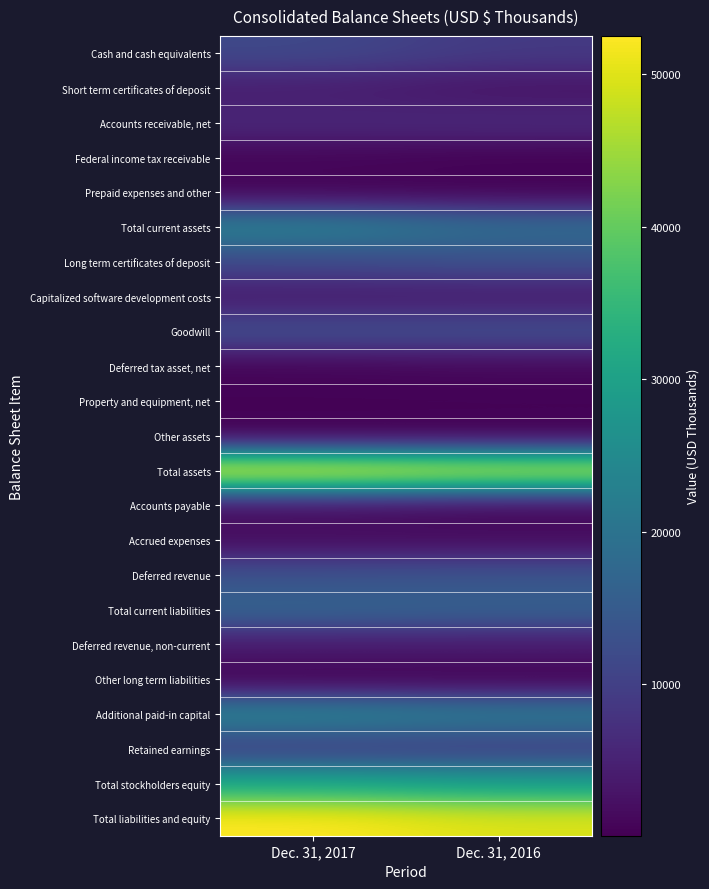

Reading right to left, extract all data points from this chart.

Cash and cash equivalents: Dec. 31, 2016=8895	Dec. 31, 2017=11583
Short term certificates of deposit: Dec. 31, 2016=2754	Dec. 31, 2017=4291
Accounts receivable, net: Dec. 31, 2016=6288	Dec. 31, 2017=5925
Federal income tax receivable: Dec. 31, 2016=292	Dec. 31, 2017=822
Prepaid expenses and other: Dec. 31, 2016=531	Dec. 31, 2017=675
Total current assets: Dec. 31, 2016=18760	Dec. 31, 2017=23296
Long term certificates of deposit: Dec. 31, 2016=12779	Dec. 31, 2017=11503
Capitalized software development costs: Dec. 31, 2016=3743	Dec. 31, 2017=3786
Goodwill: Dec. 31, 2016=12712	Dec. 31, 2017=12712
Deferred tax asset, net: Dec. 31, 2016=1050	Dec. 31, 2017=651
Property and equipment, net: Dec. 31, 2016=456	Dec. 31, 2017=481
Other assets: Dec. 31, 2016=245	Dec. 31, 2017=84
Total assets: Dec. 31, 2016=49745	Dec. 31, 2017=52513
Accounts payable: Dec. 31, 2016=930	Dec. 31, 2017=1900
Accrued expenses: Dec. 31, 2016=1603	Dec. 31, 2017=1671
Deferred revenue: Dec. 31, 2016=13655	Dec. 31, 2017=13315
Total current liabilities: Dec. 31, 2016=16188	Dec. 31, 2017=16886
Deferred revenue, non-current: Dec. 31, 2016=3790	Dec. 31, 2017=3735
Other long term liabilities: Dec. 31, 2016=152	Dec. 31, 2017=176
Additional paid-in capital: Dec. 31, 2016=21756	Dec. 31, 2017=23793
Retained earnings: Dec. 31, 2016=9289	Dec. 31, 2017=9353
Total stockholders equity: Dec. 31, 2016=29615	Dec. 31, 2017=31716
Total liabilities and equity: Dec. 31, 2016=49745	Dec. 31, 2017=52513